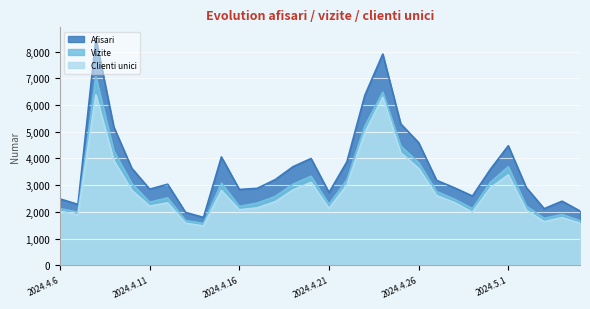

At how many categories does at least one series exceed 4220?

7